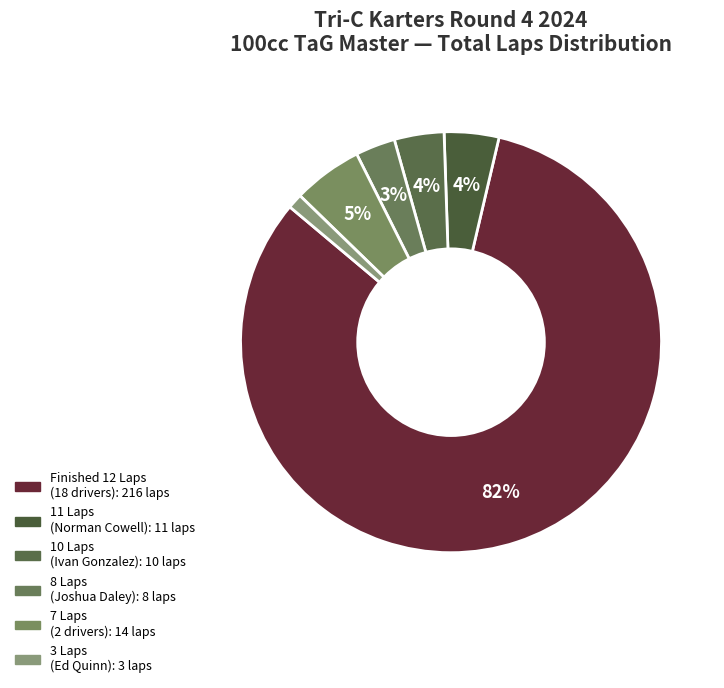

How many segments does this pie chart have?

6